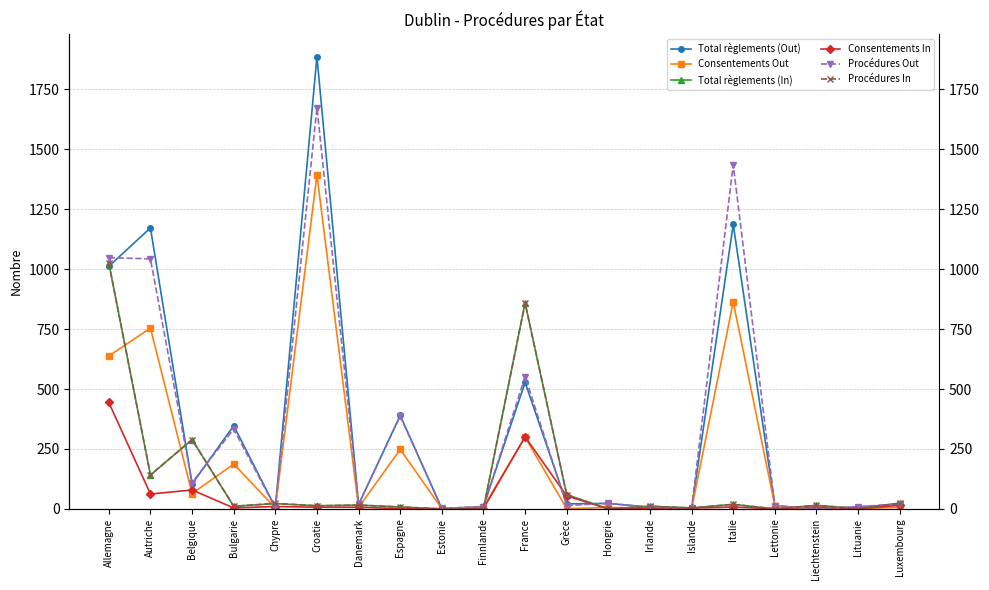

The value of Procédures Out at Danemark is 19. True or false?

True